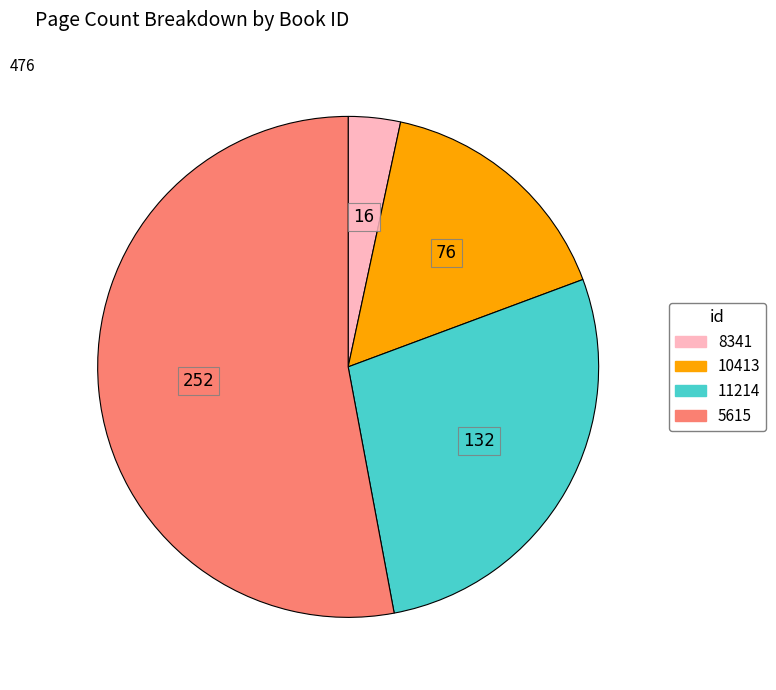

Does any single category account for the majority?

Yes